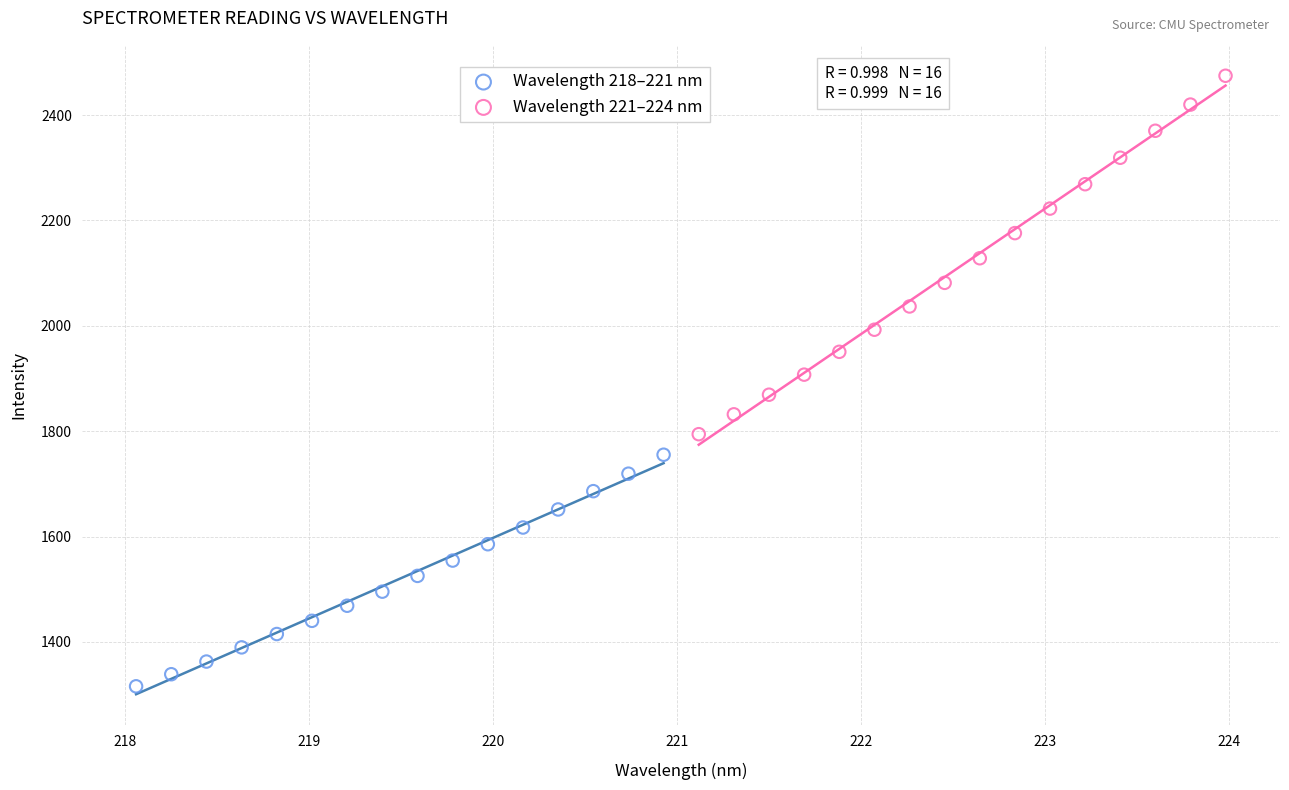

Which series reaches the minimum Y coordinate?

Wavelength 218–221 nm